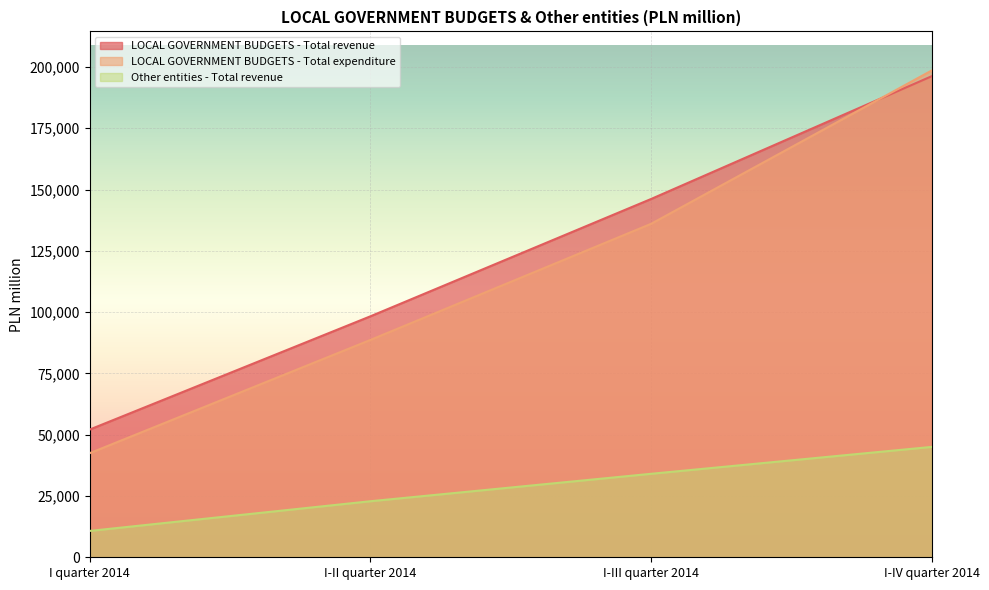

Which has a higher value, I-III quarter 2014 or I-IV quarter 2014?

I-IV quarter 2014